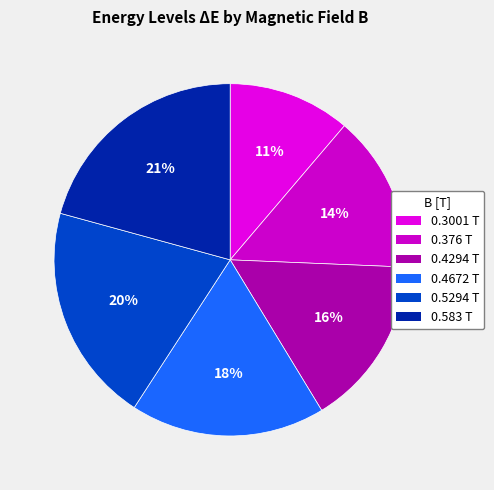

Is the sum of 0.4672 T and 0.583 T greater than half?

No